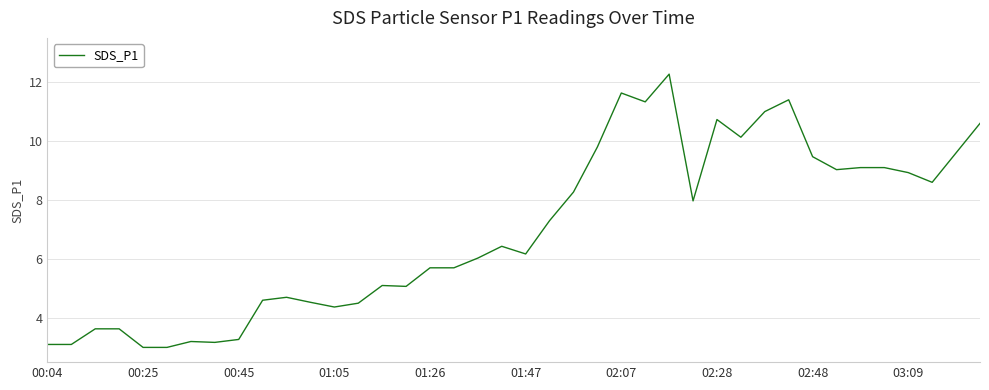

What is the difference between the maximum and minimum values?

9.3